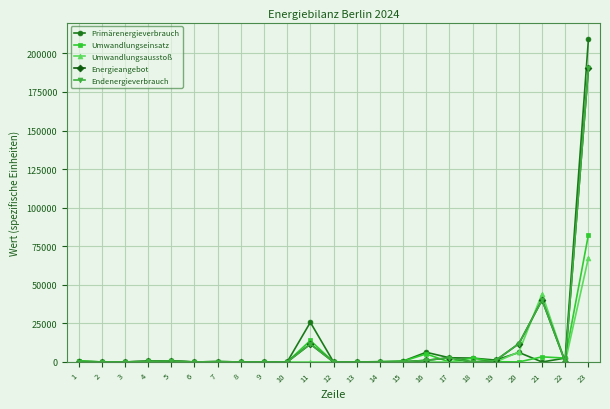

Between 1 and 23, which series saw the biggest shift?

Primärenergieverbrauch